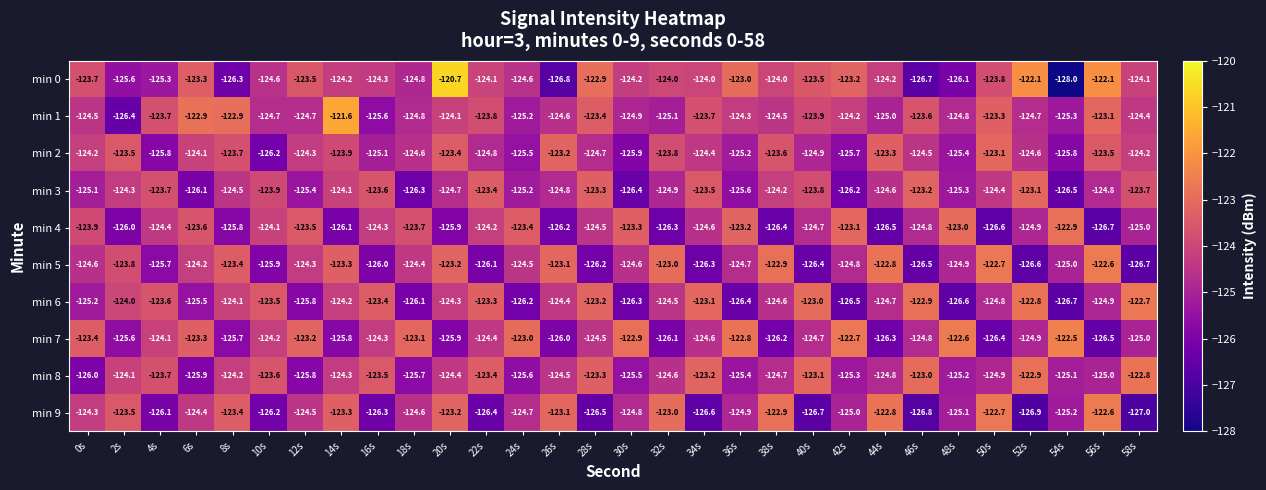

Rank the categories by min 4 value from lowest to highest.

56s, 50s, 44s, 38s, 32s, 26s, 14s, 2s, 20s, 8s, 58s, 52s, 46s, 40s, 34s, 28s, 4s, 16s, 22s, 10s, 0s, 18s, 6s, 12s, 24s, 30s, 36s, 42s, 48s, 54s